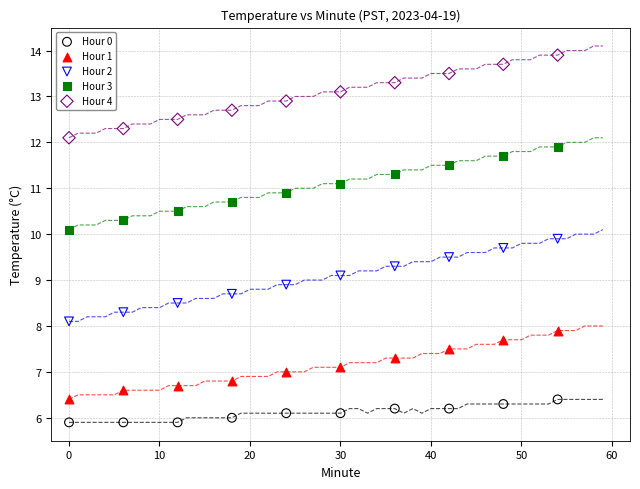

Which series contains the lowest Y value?

Hour 0